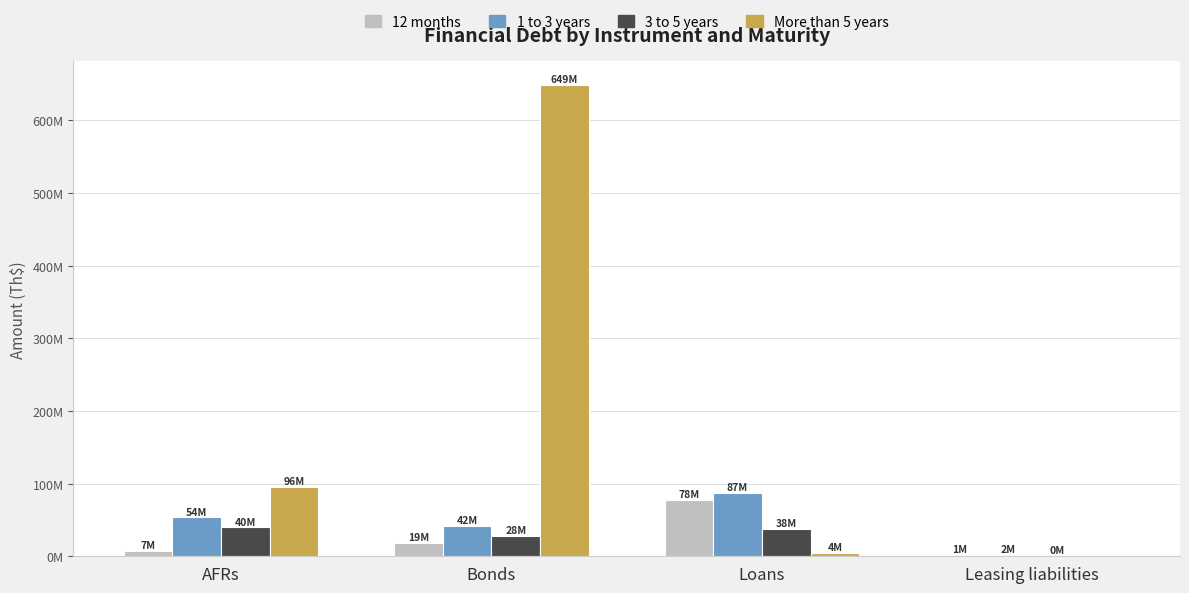

What are all the series names shown in the legend?

12 months, 1 to 3 years, 3 to 5 years, More than 5 years